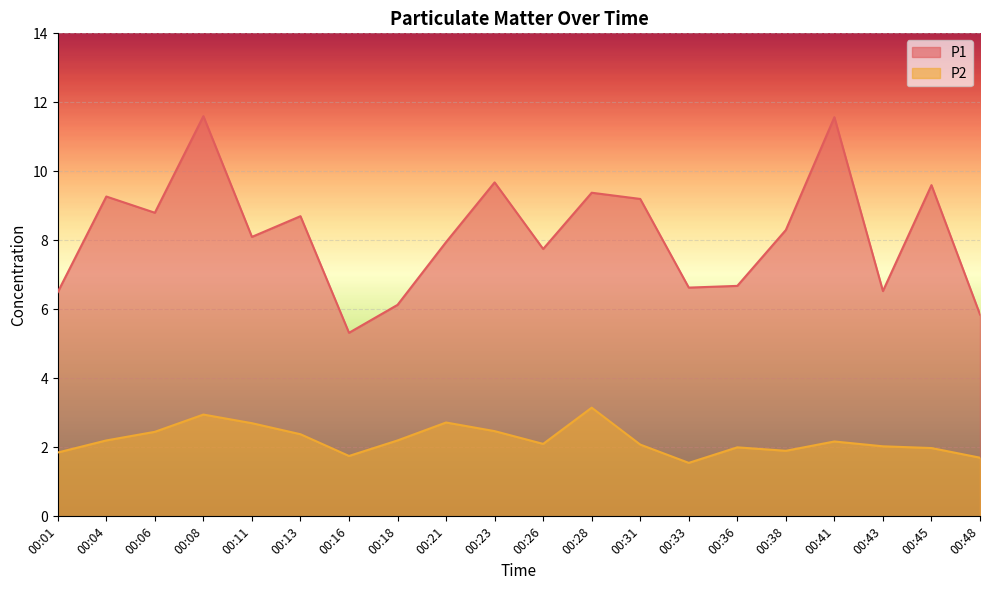

What is the maximum value shown in the chart?

11.6